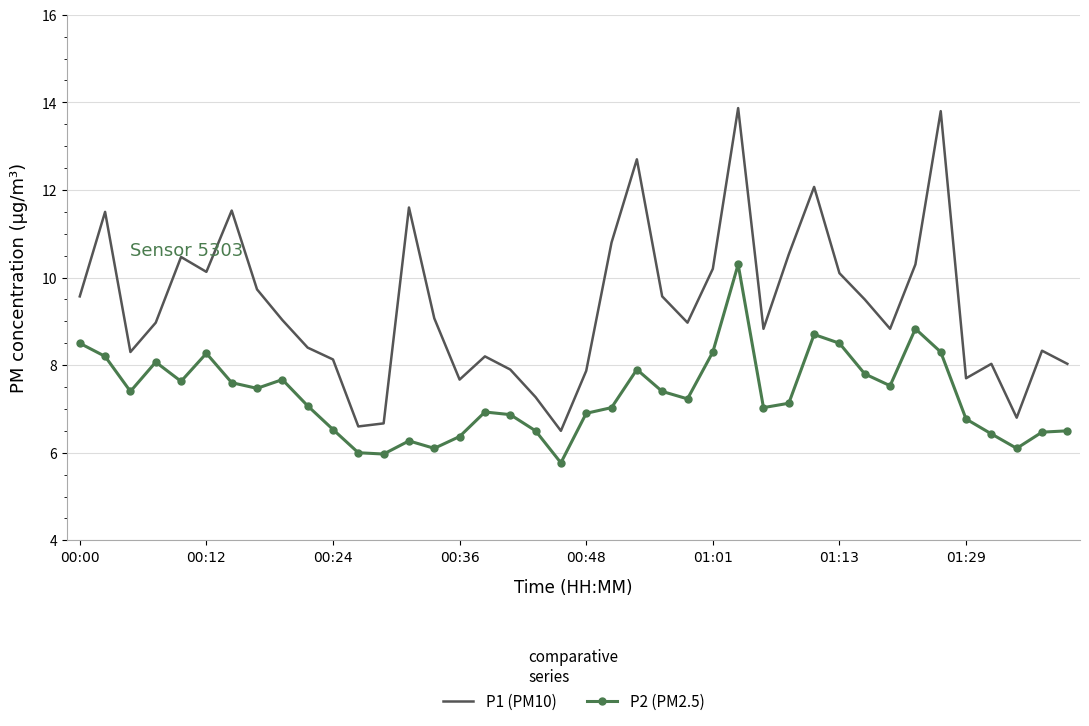

Rank the series by their maximum value, from lowest to highest.

P2 (PM2.5), P1 (PM10)